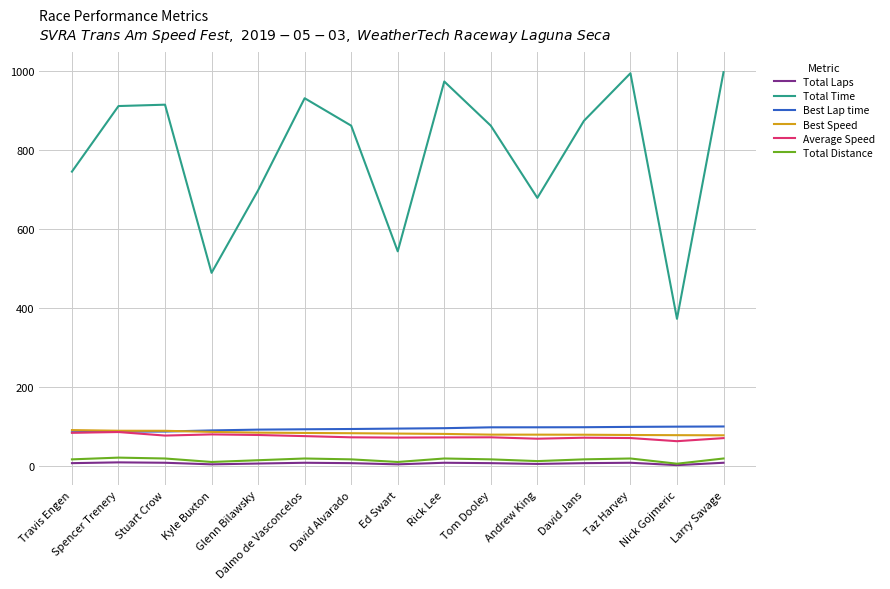

True or false: Total Laps and Best Lap time cross at least once.

False